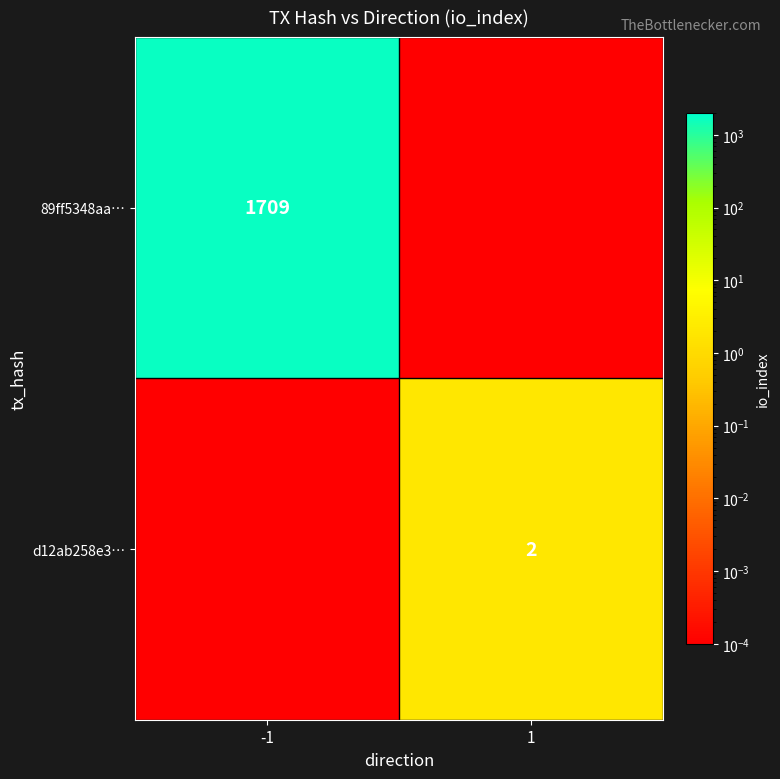

The 89ff5348aa… series shows 1709.0 at -1. True or false?

True